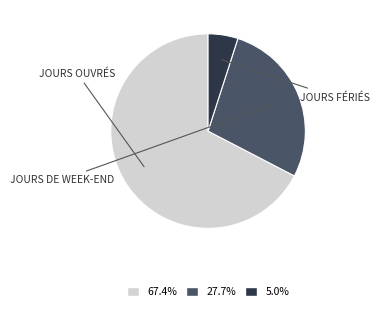

Does any single category account for the majority?

Yes